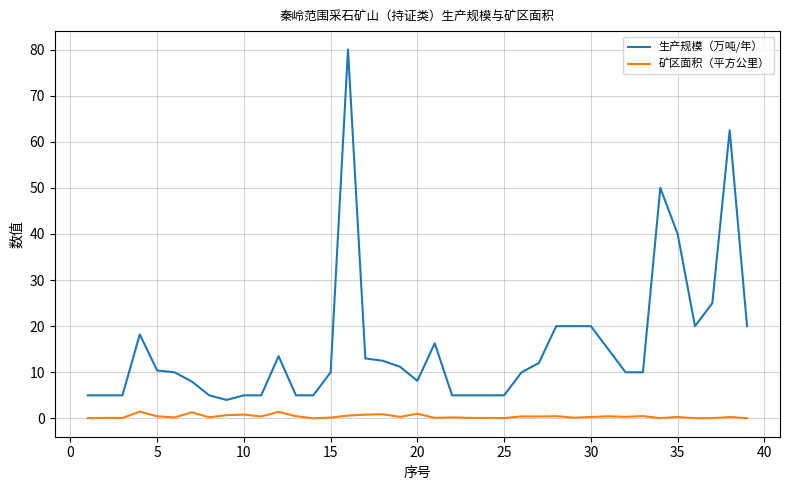

Rank the series by their maximum value, from lowest to highest.

矿区面积（平方公里）, 生产规模（万吨/年）